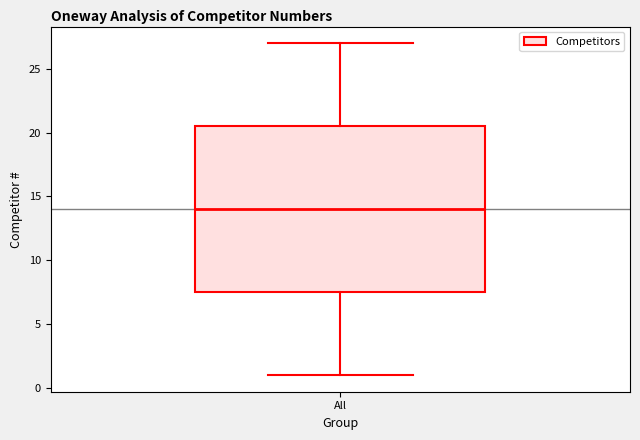

Transcribe this box plot: give where the median line is, the range the box spans, and where the two whiskers end, as read against the y-axis. The values are not printed on the chart, so give them approximately, as read against the axis.

median 14.0, box 7.5 to 20.5, whiskers 1.0 to 27.0